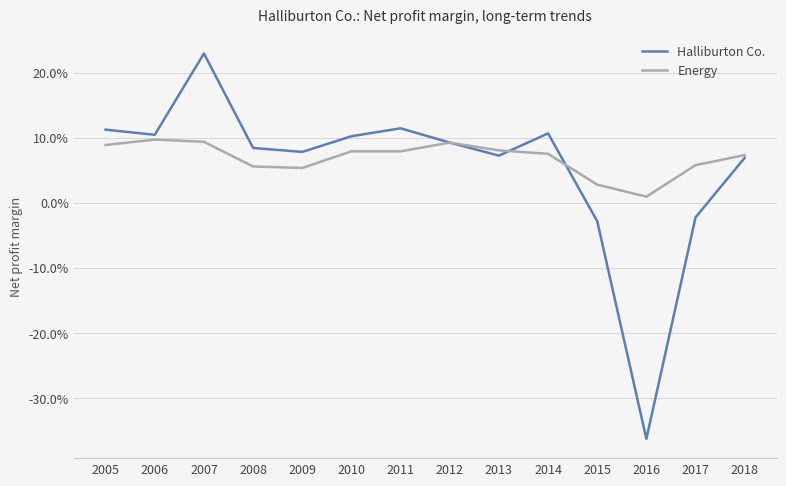

In Energy, how many points are lower than both neighbors (excluding endpoints)?

2